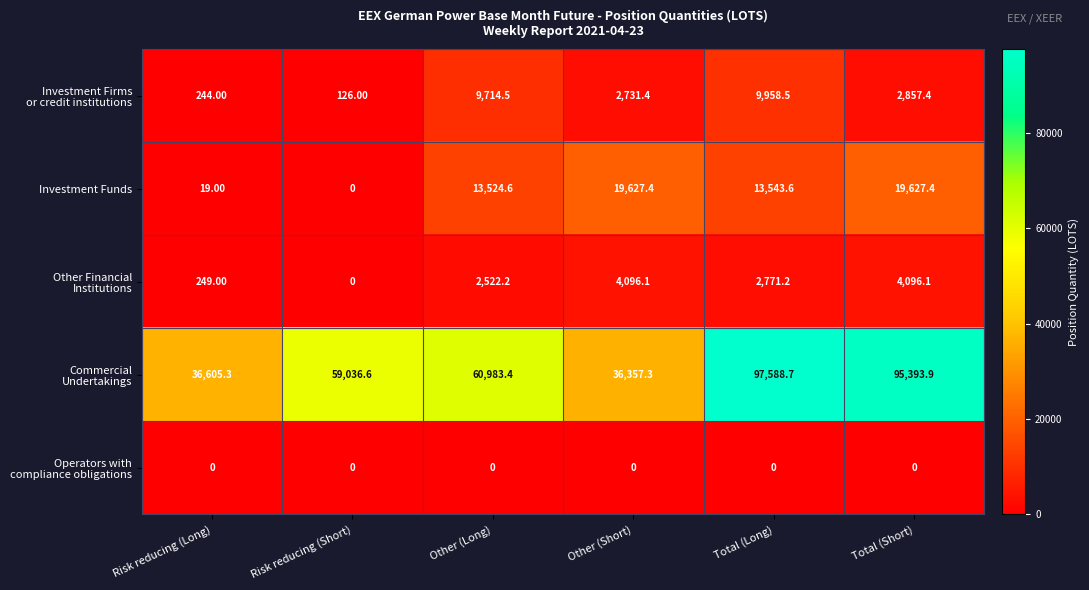

At how many categories does at least one series exceed 77193?

2